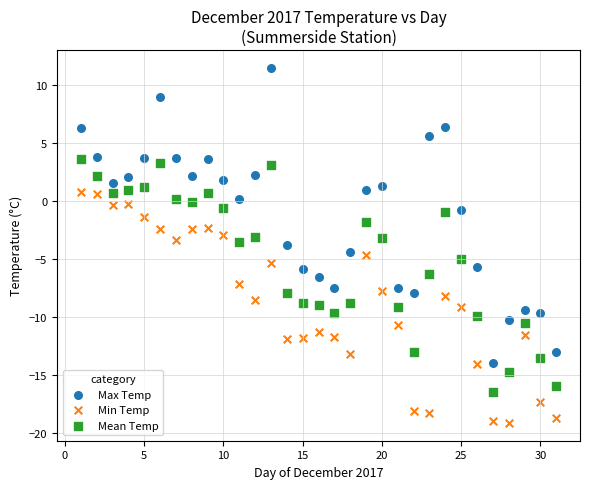

Across all data points, what is the range of X values (max minus min)?

30.0